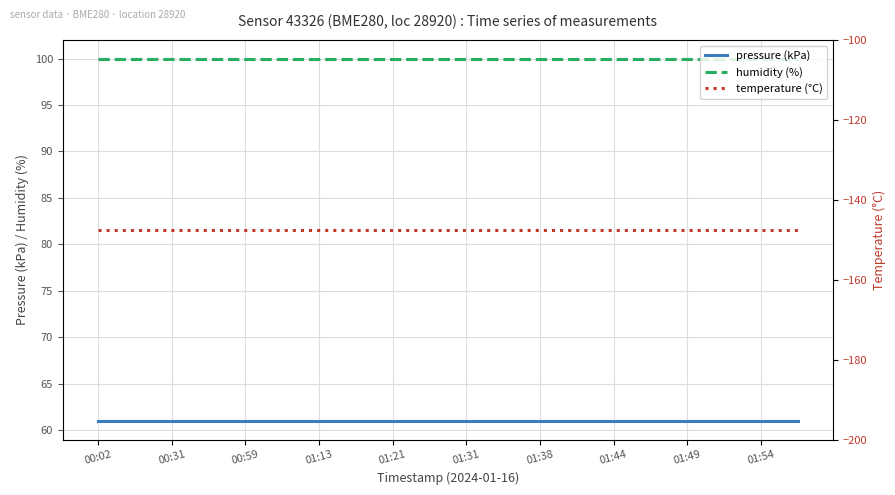

The value of pressure (kPa) at 01:21 is 60.9. True or false?

True